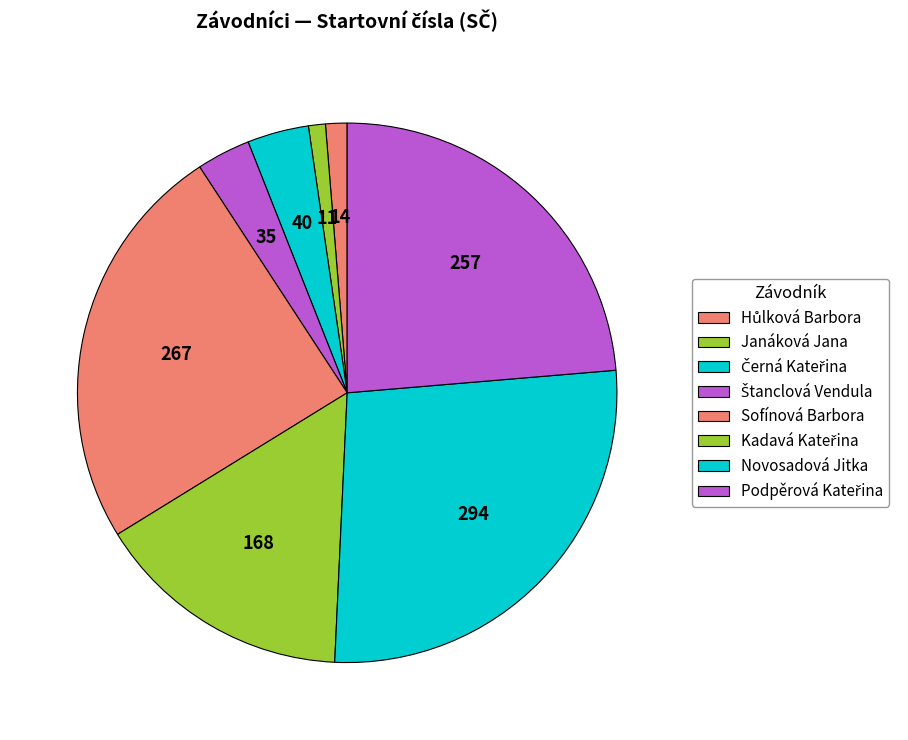

Which category has the biggest portion of the pie?

Novosadová Jitka